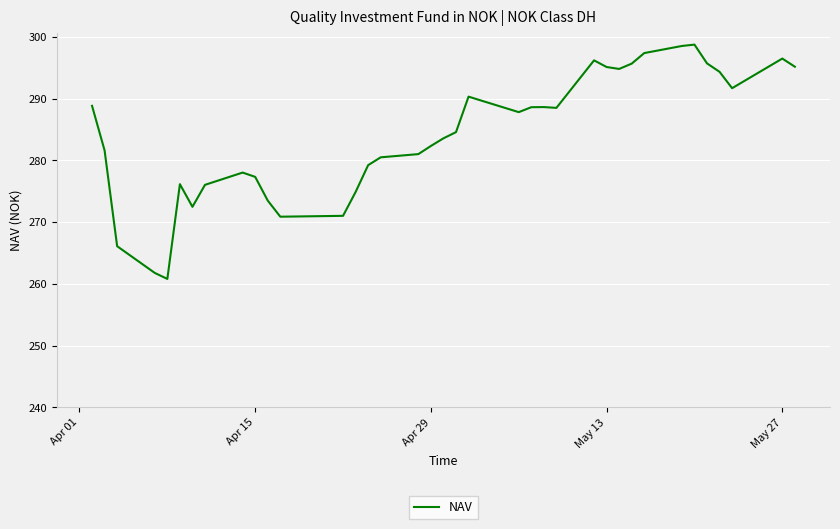

What is the difference between the maximum and minimum values?

38.0